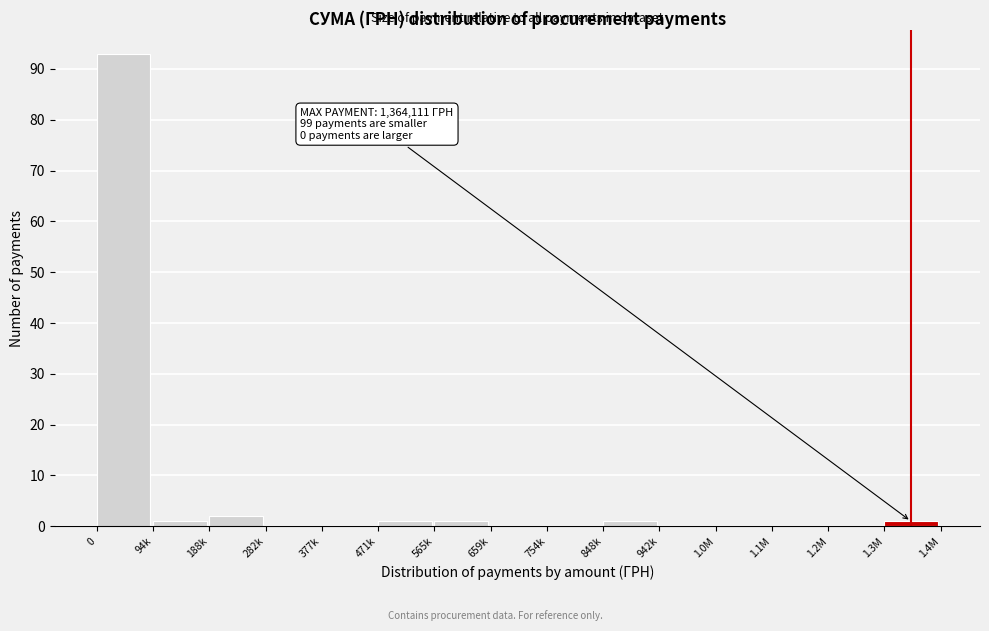

Reading left to right, transcribe all the data shown in this chart.

0=93	94k=1	188k=2	282k=0	377k=0	471k=1	565k=1	659k=0	754k=0	848k=1	942k=0	1.0M=0	1.1M=0	1.2M=0	1.3M=1